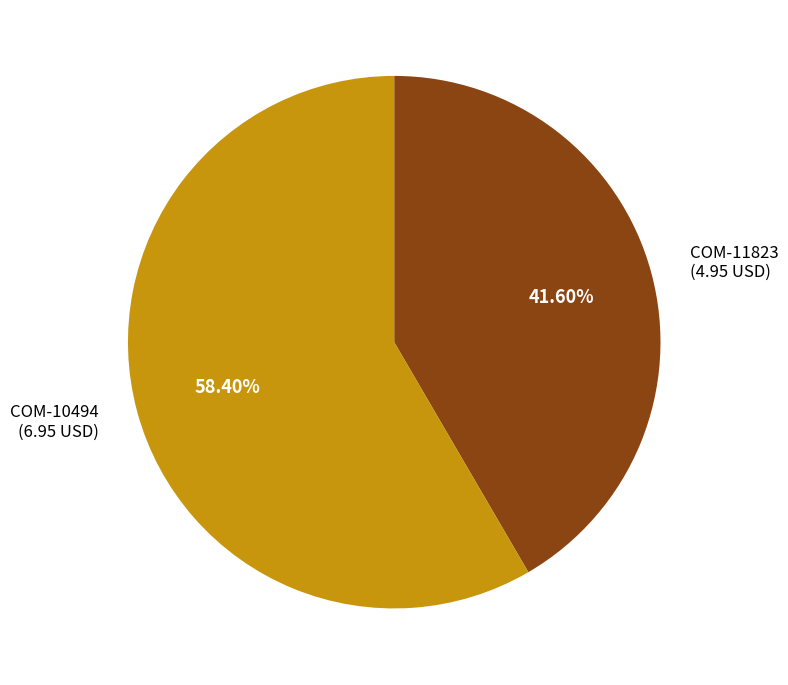

Is there any slice that represents more than half of the pie?

Yes